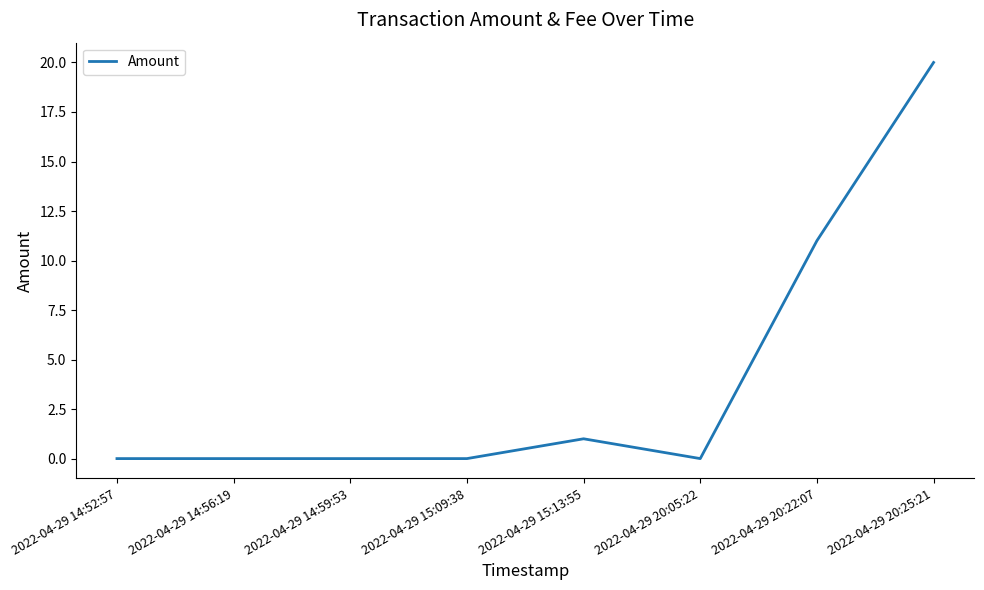

At which category does the chart reach its peak across all series?

2022-04-29 20:25:21